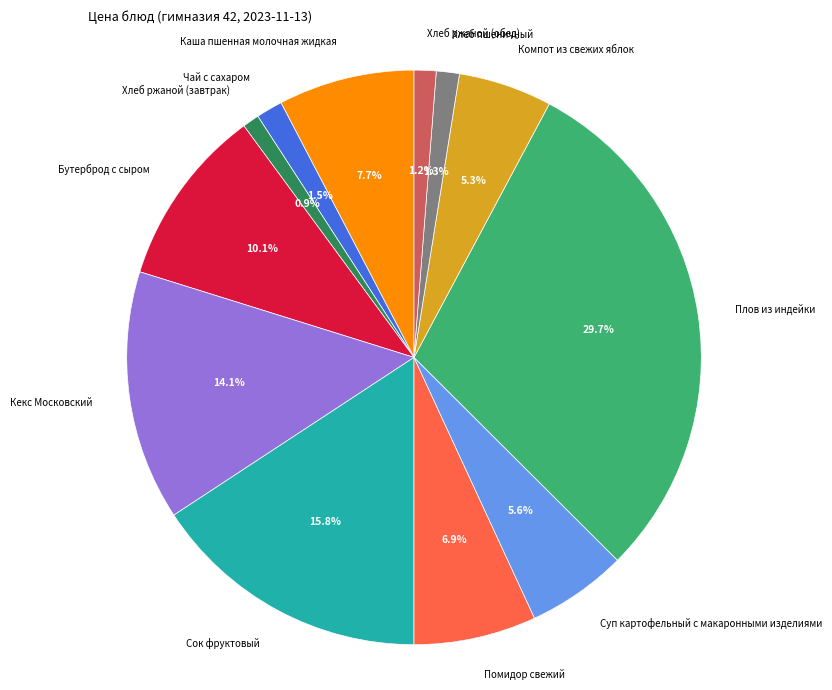

Is the sum of Хлеб ржаной (обед) and Бутерброд с сыром greater than half?

No